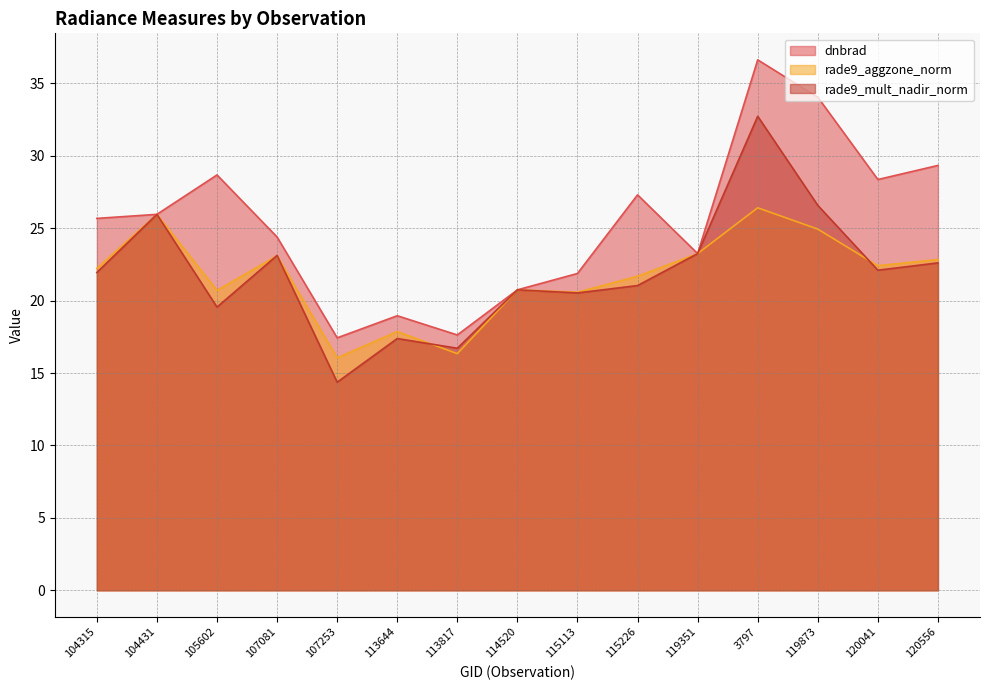

Does the chart have visible grid lines?

Yes